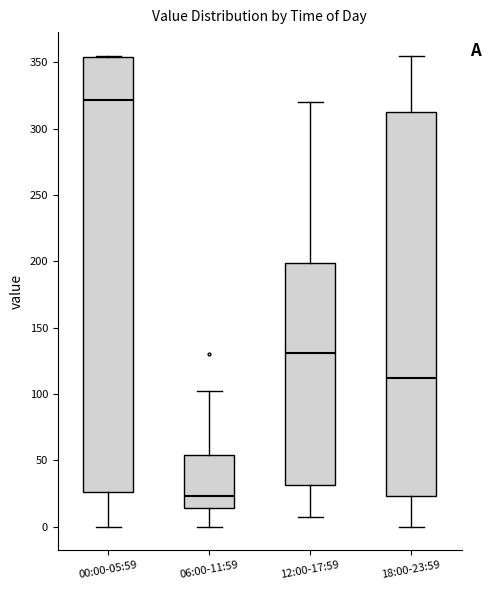

Reading left to right, transcribe this box plot: for each box, give where its median line is, the range the box spans, and where its two whiskers end, as read against the y-axis. The values are not printed on the chart, so give them approximately, as read against the axis.

00:00-05:59: median 320, box 25 to 355, whiskers 0 to 355
06:00-11:59: median 25, box 15 to 55, whiskers 0 to 100
12:00-17:59: median 130, box 30 to 200, whiskers 5 to 320
18:00-23:59: median 110, box 25 to 315, whiskers 0 to 355